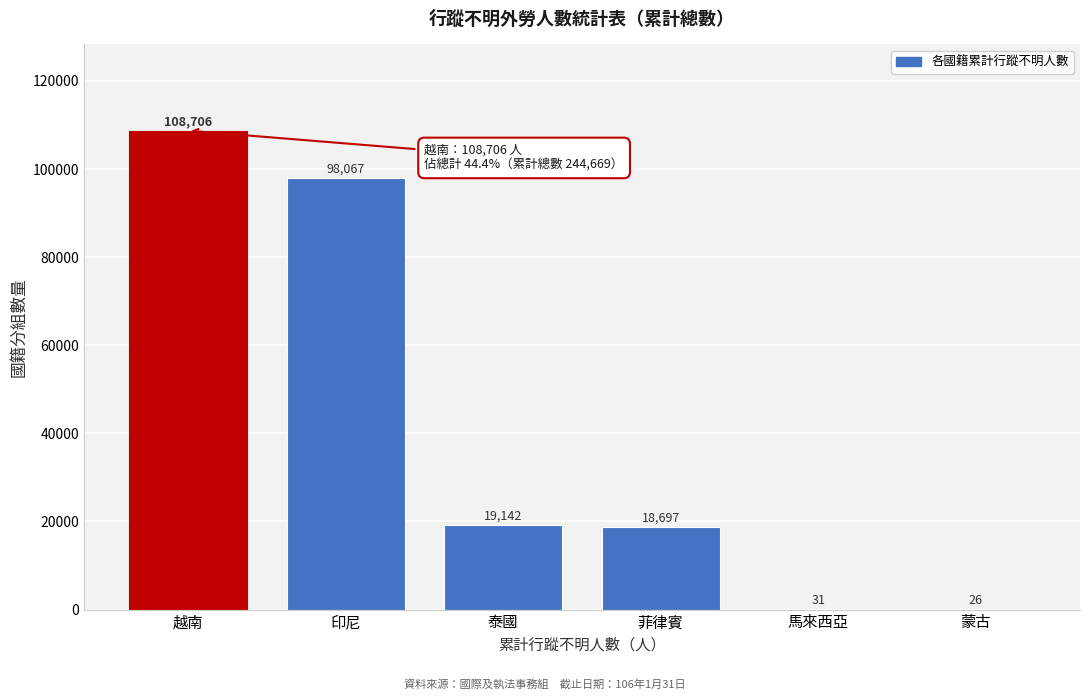

Reading left to right, transcribe all the data shown in this chart.

越南=108706	印尼=98067	泰國=19142	菲律賓=18697	馬來西亞=31	蒙古=26